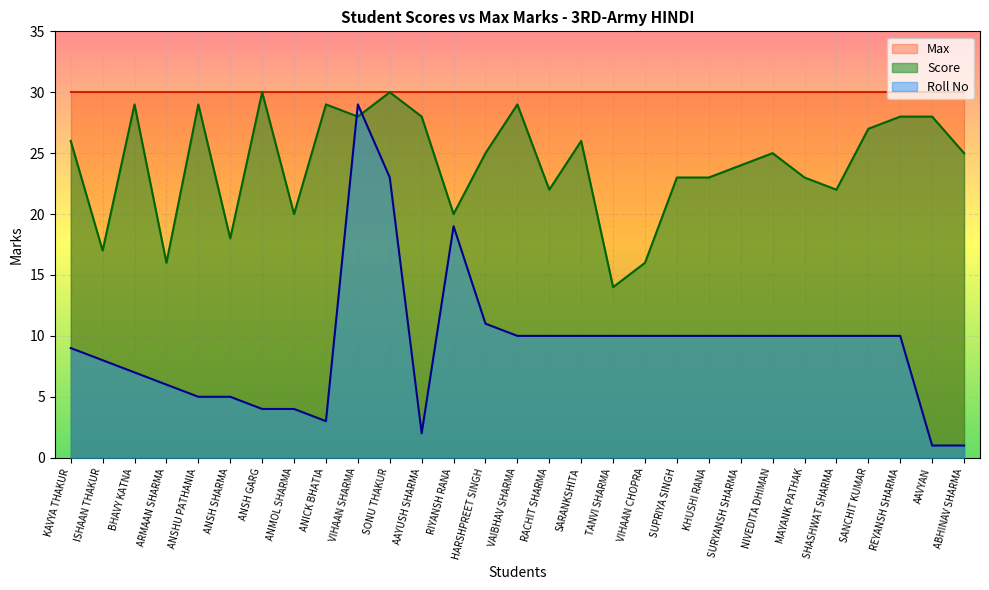

What is the spread (max minus min) of values at SHASHWAT SHARMA?

20